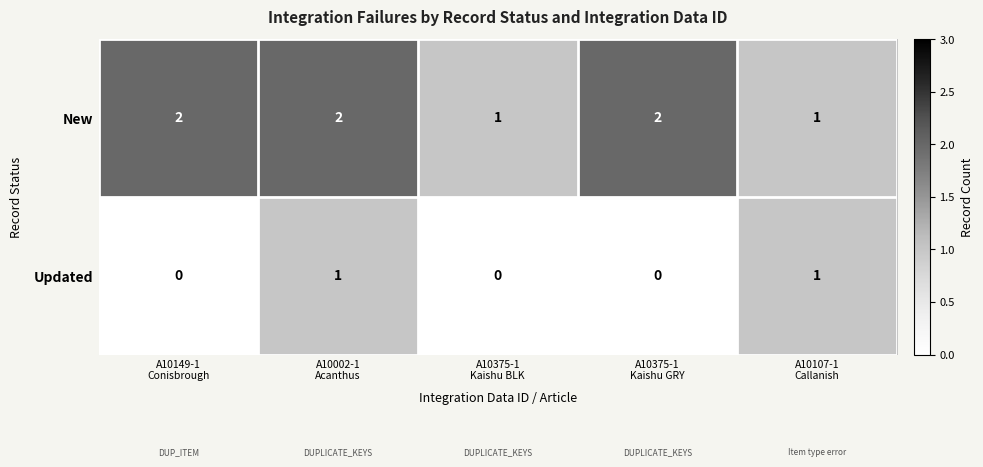

Count the New values in the range 1 to 2.

5